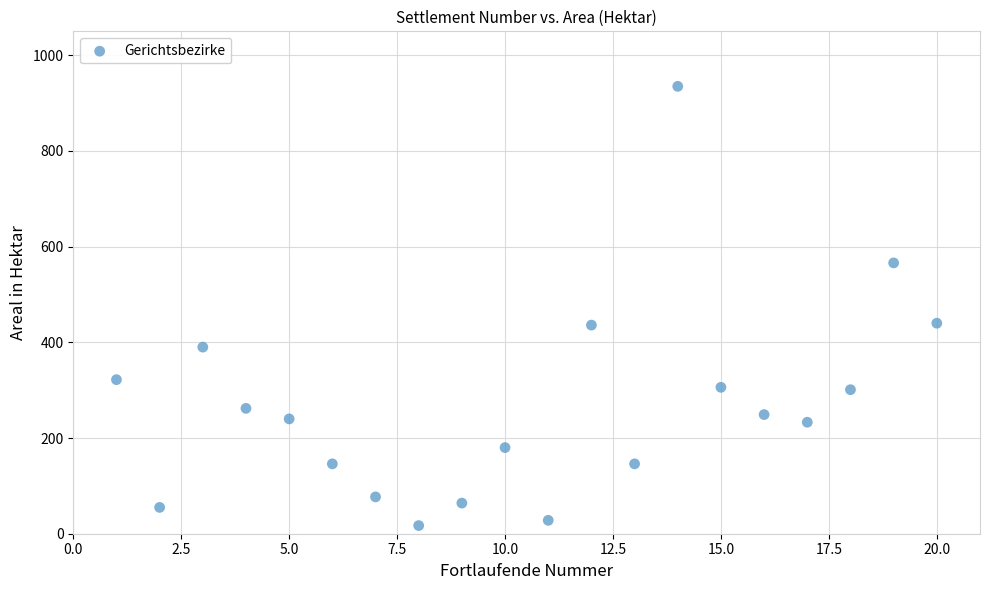

What is the range of Y values (max minus min)?

918